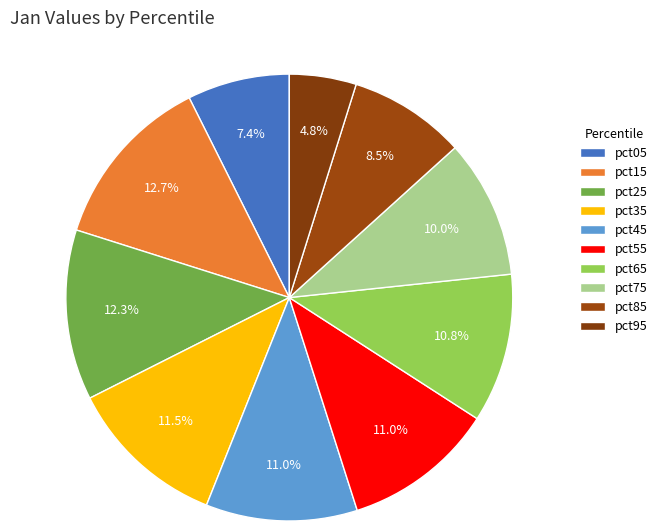

To the nearest percent, what percentage of the pie is pct25?

12%